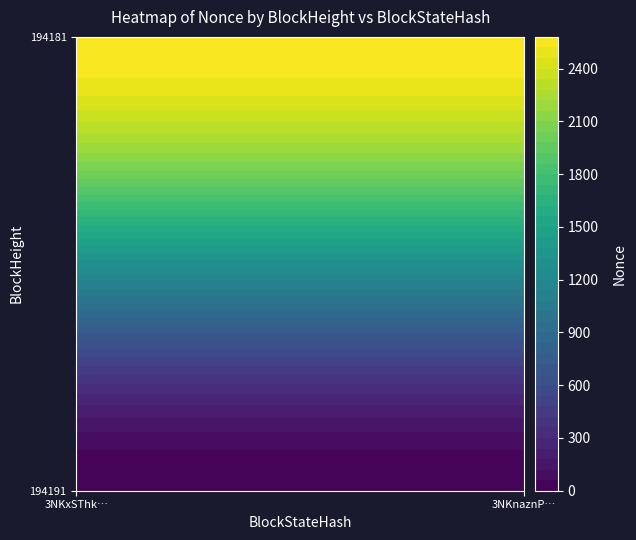

What is the average value of the 194181 series?

2580